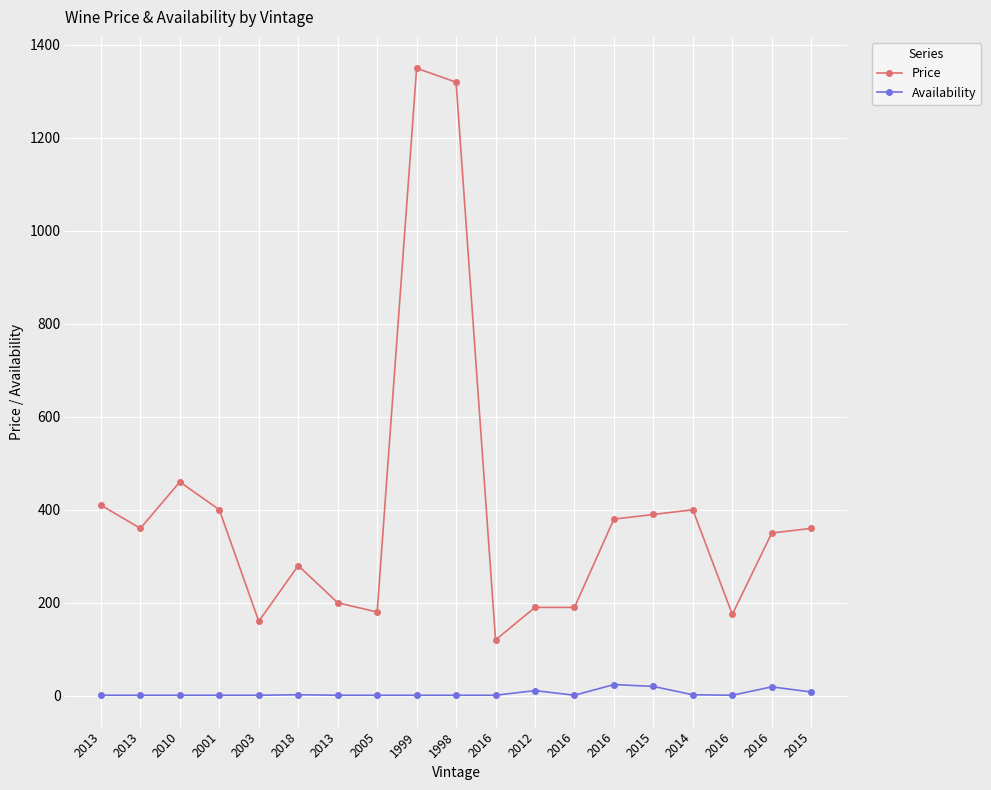

Count the number of categories in the chart.

19